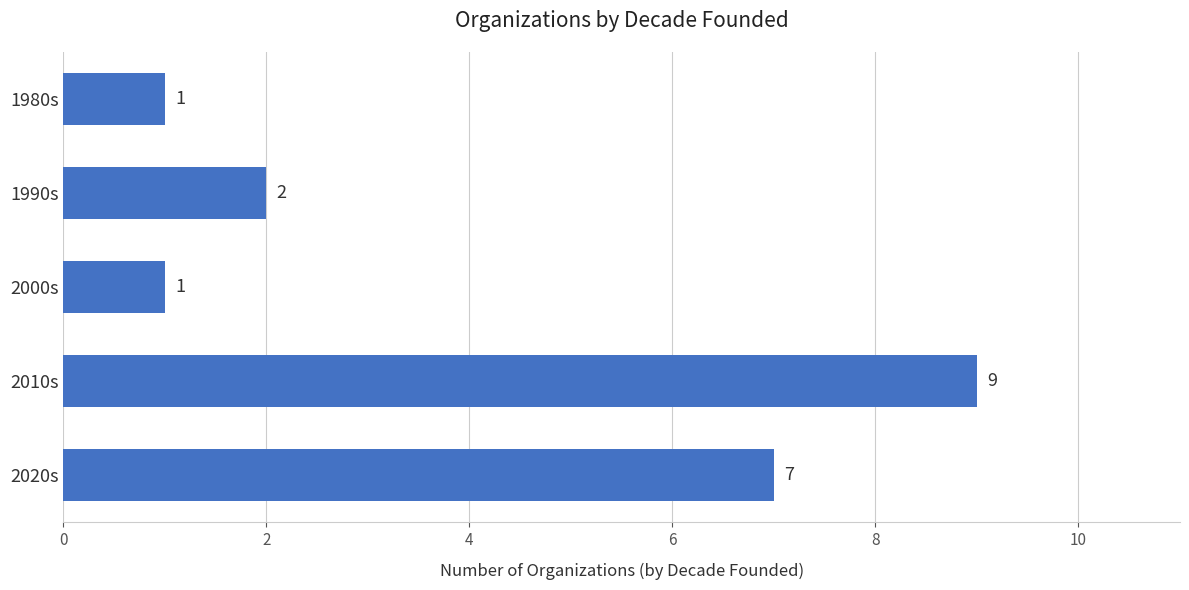

What is the sum of all values?

20